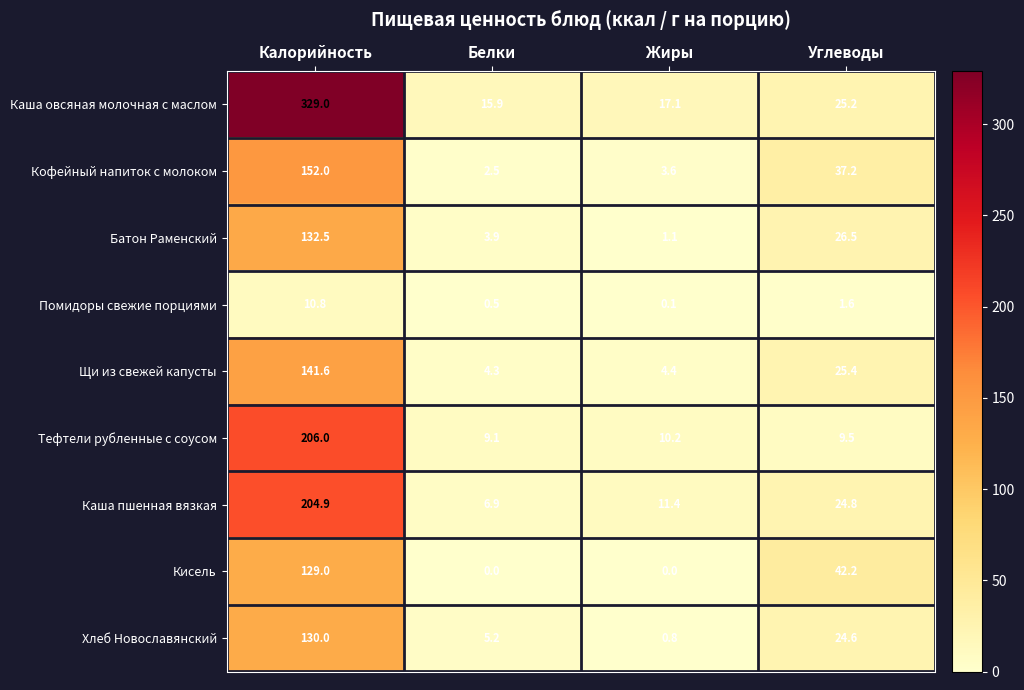

Is it true that Каша овсяная молочная с маслом equals 5.3 at Жиры?

False